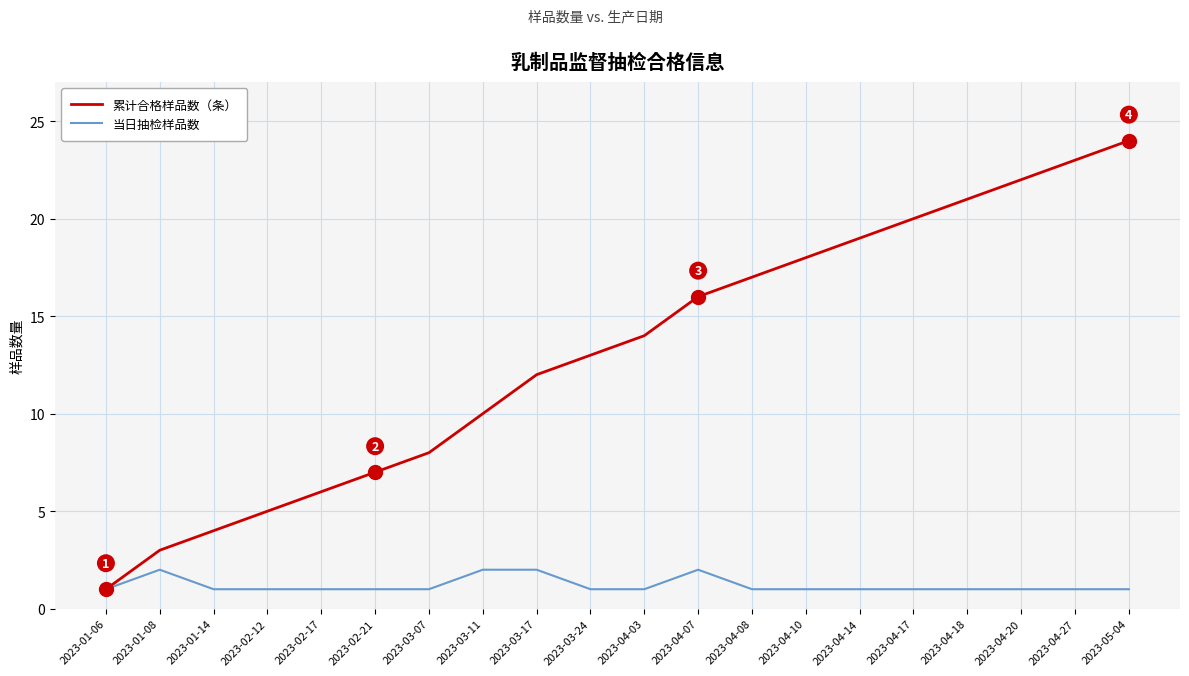

Count the number of data series in this chart.

2